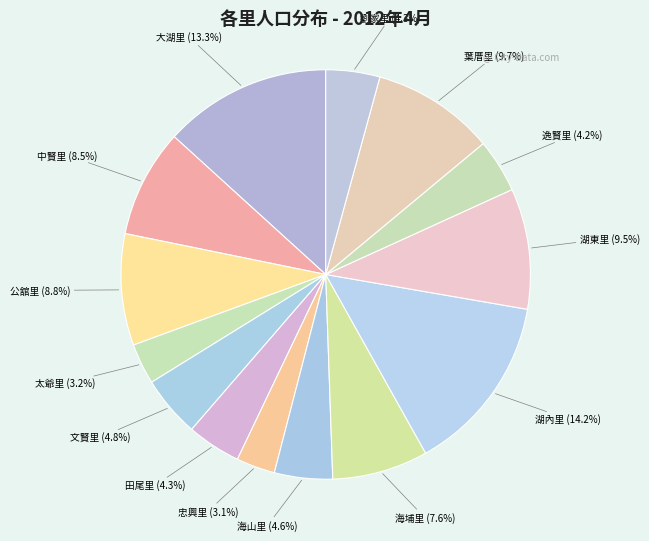

How many segments does this pie chart have?

14